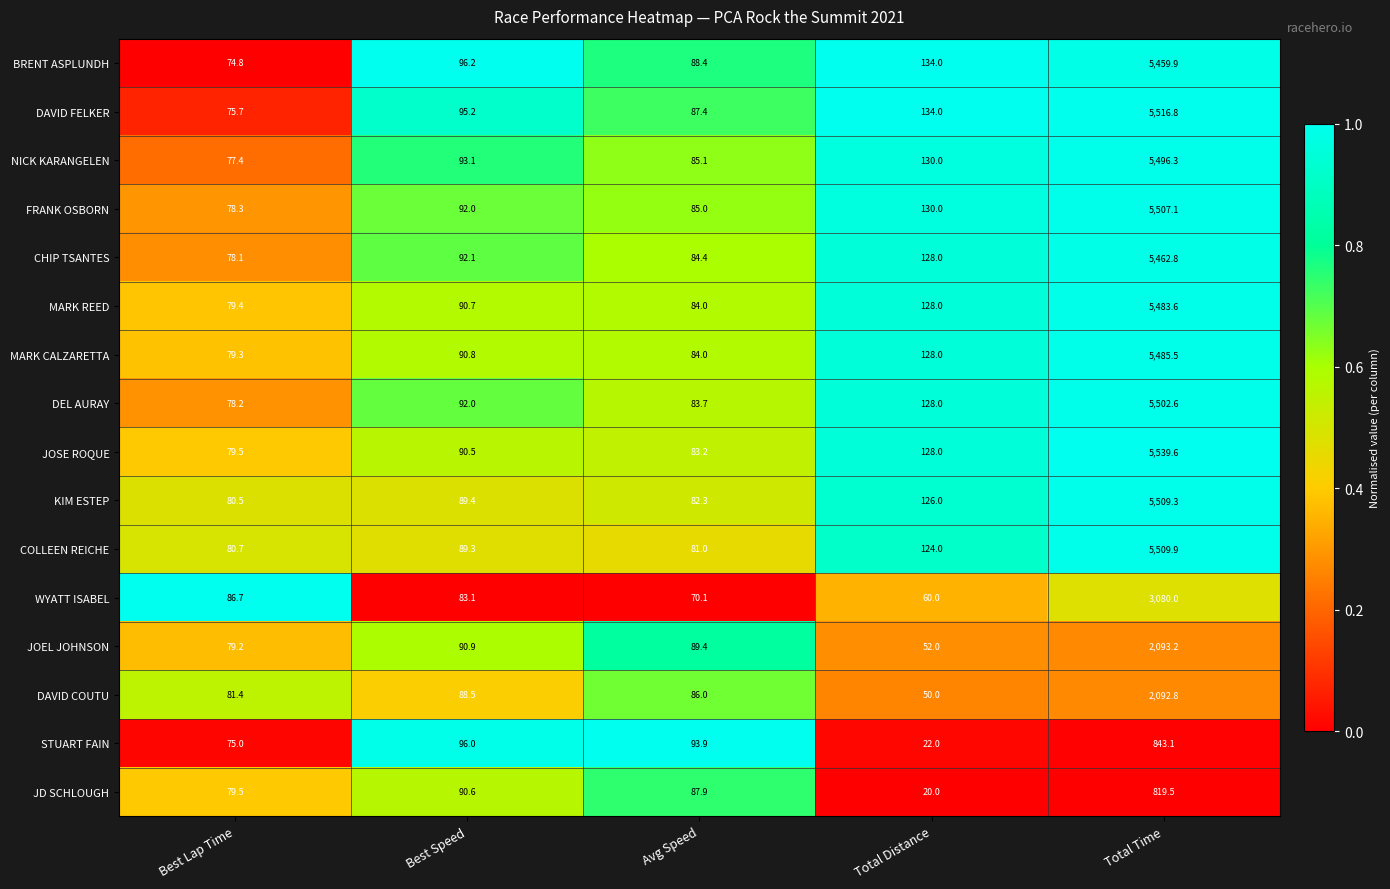

At which category does the chart reach its peak across all series?

Total Time